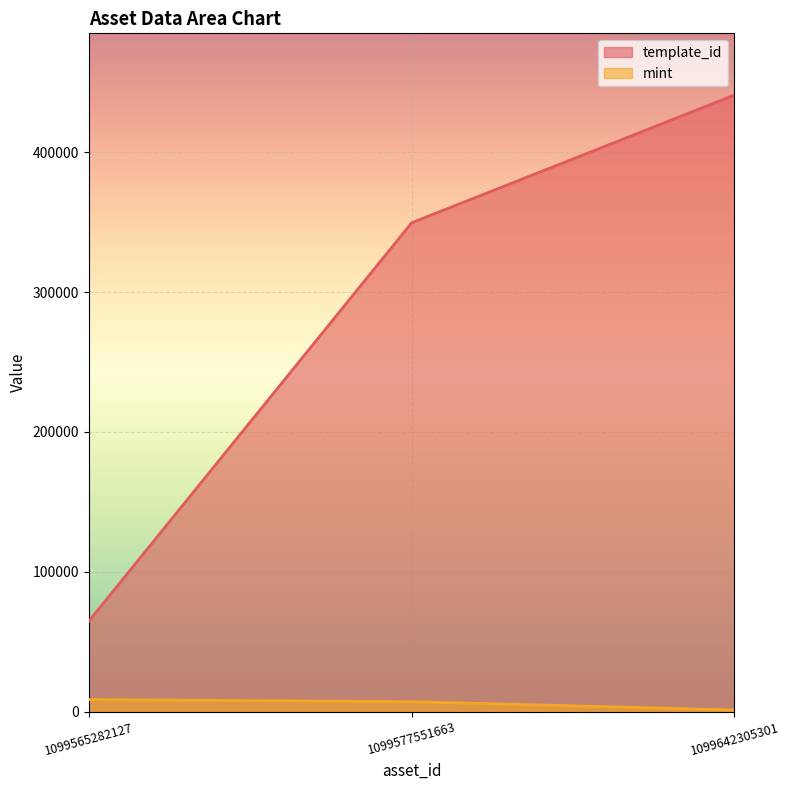

How many lines are shown in the chart?

2